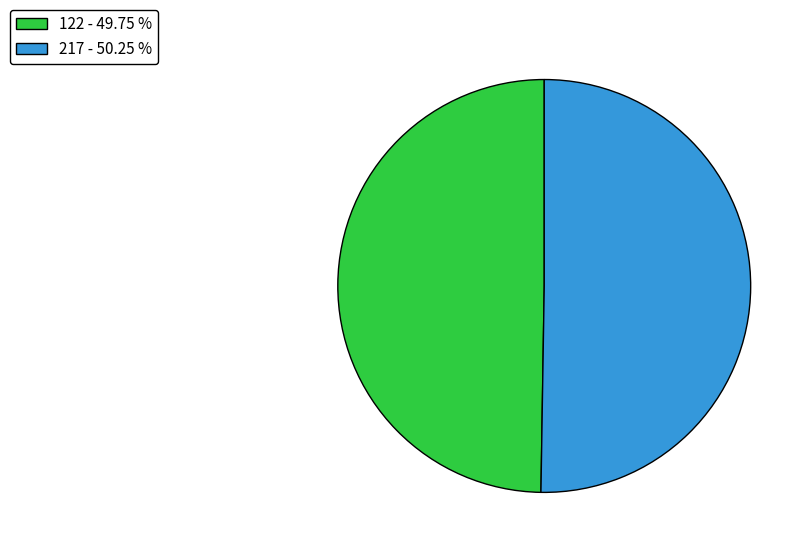

Which category accounts for the majority?

217